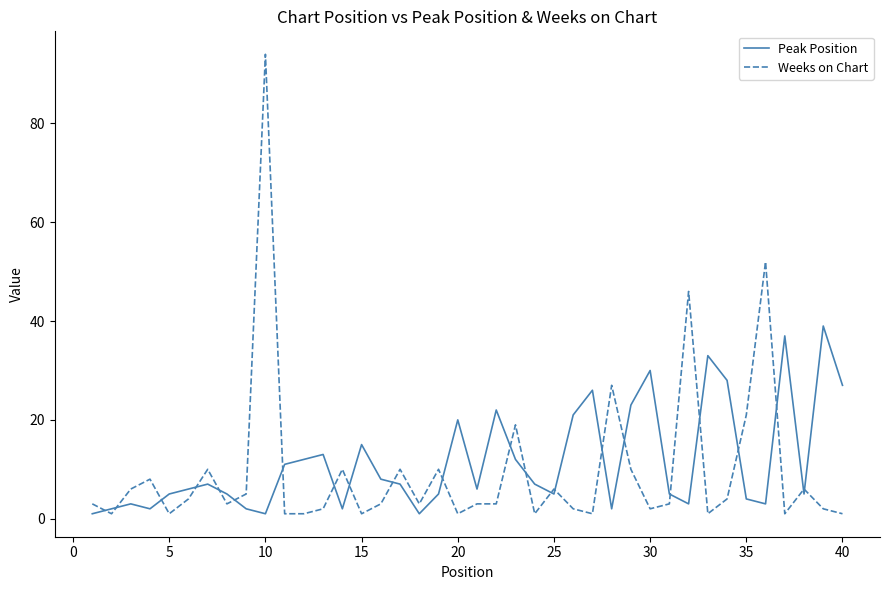

What is the maximum value shown in the chart?

94